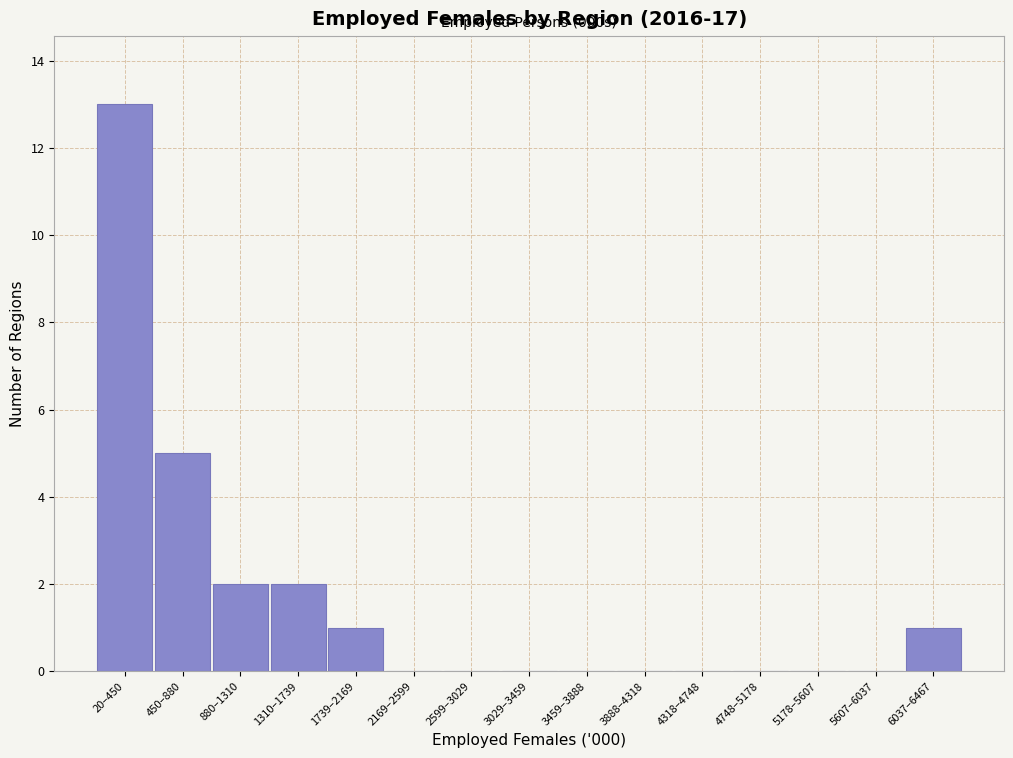

Reading left to right, what are all the values shown in this chart?

20–450=13	450–880=5	880–1310=2	1310–1739=2	1739–2169=1	2169–2599=0	2599–3029=0	3029–3459=0	3459–3888=0	3888–4318=0	4318–4748=0	4748–5178=0	5178–5607=0	5607–6037=0	6037–6467=1